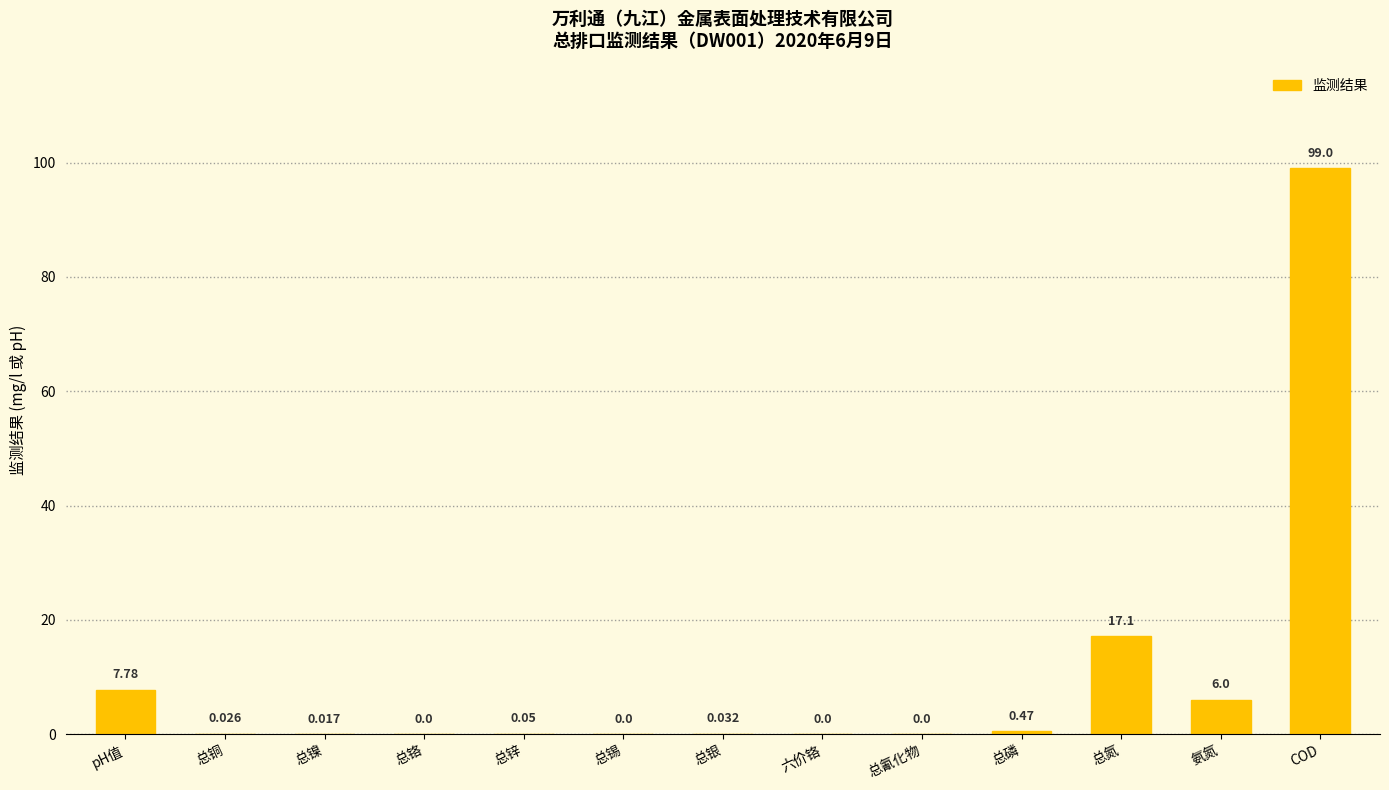

Where is the data nearest to the value 49?

总氮